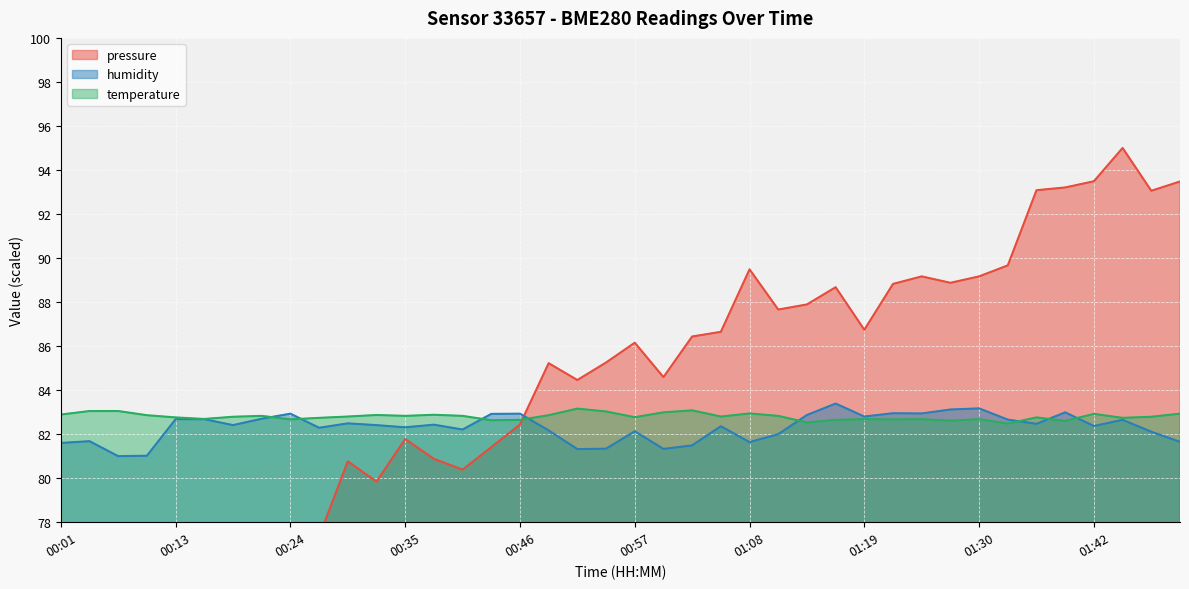

Between which two adjacent categories do pressure and temperature first intersect?

00:46 and 00:49